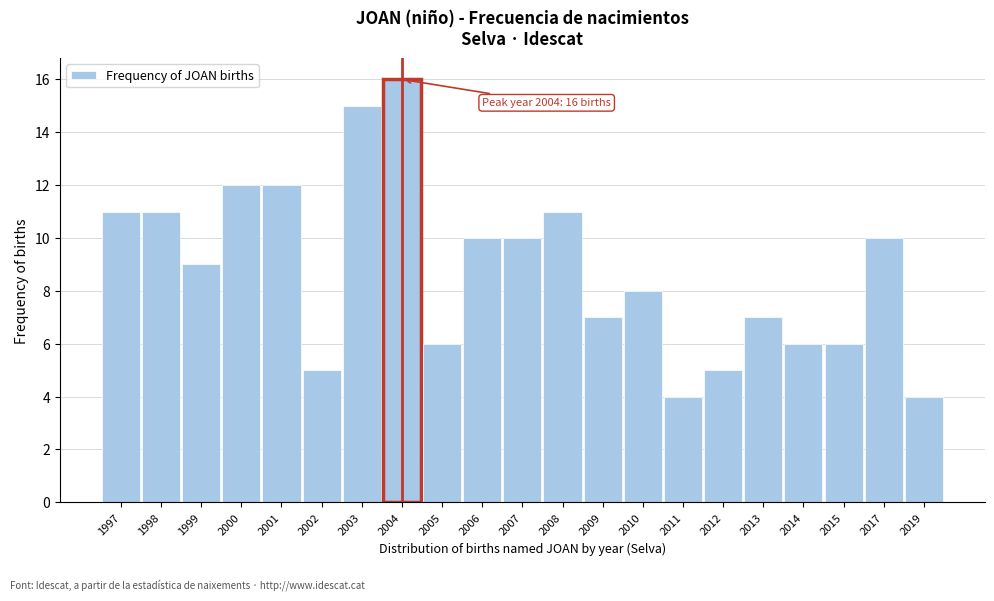

Reading right to left, transcribe all the data shown in this chart.

2019=4	2017=10	2015=6	2014=6	2013=7	2012=5	2011=4	2010=8	2009=7	2008=11	2007=10	2006=10	2005=6	2004=16	2003=15	2002=5	2001=12	2000=12	1999=9	1998=11	1997=11